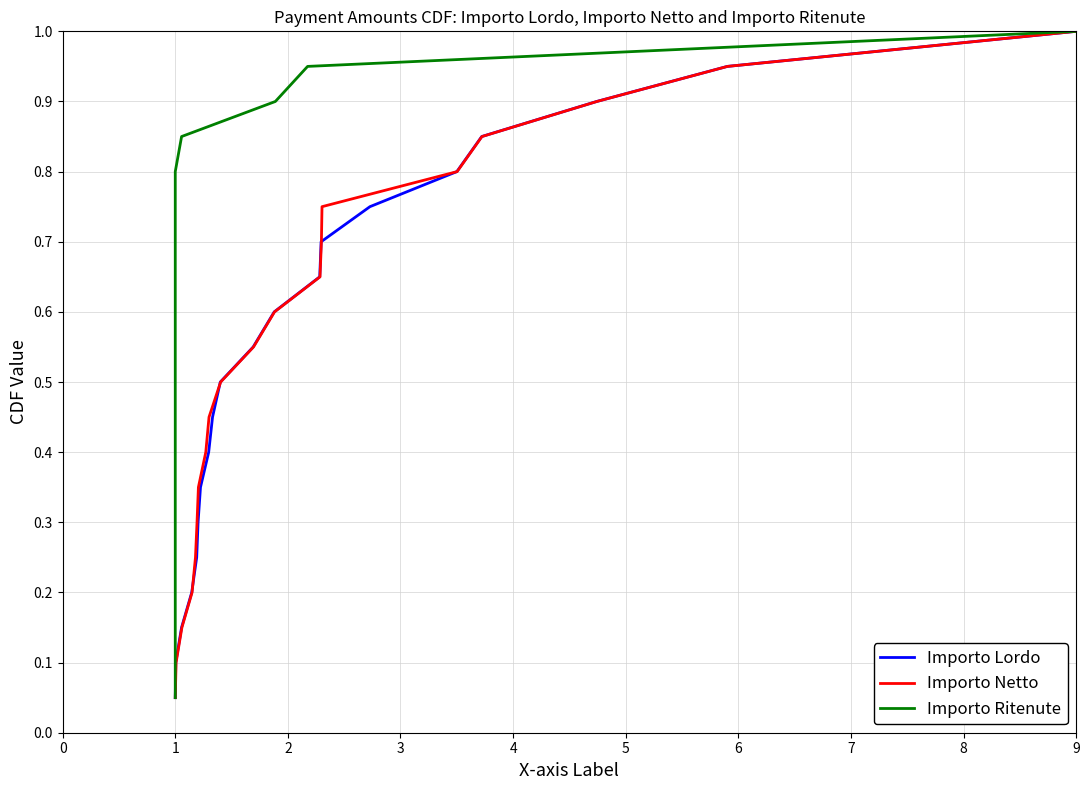

What is the highest value of the Importo Netto series?

1.0